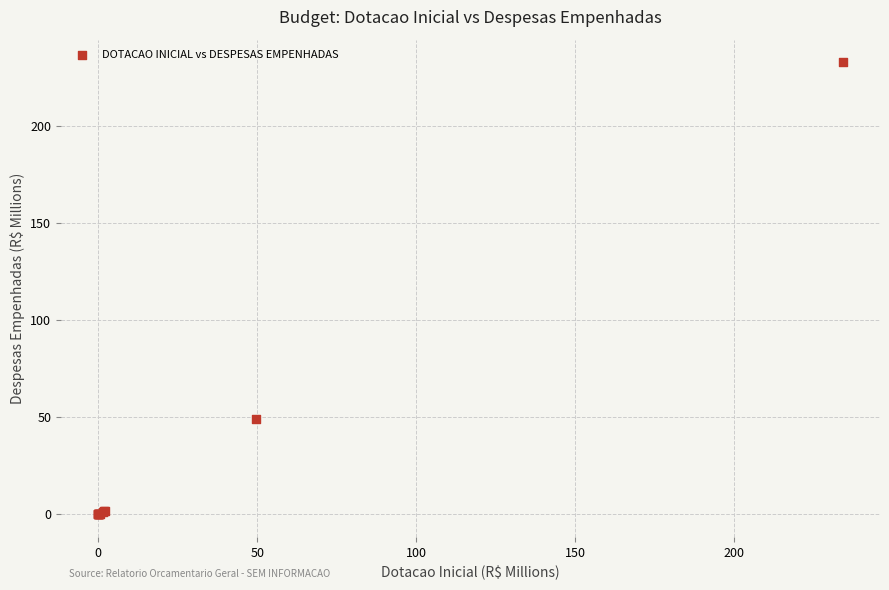

What Y value in the scatter plot is closest to 116?

49.0